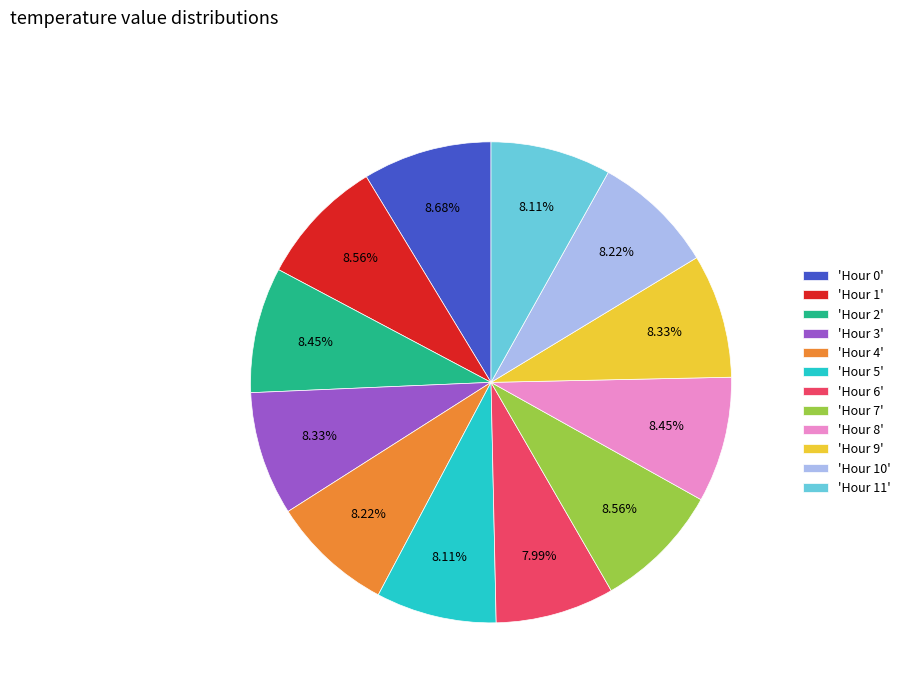

Between 'Hour 11' and 'Hour 0', which is larger?

'Hour 0'